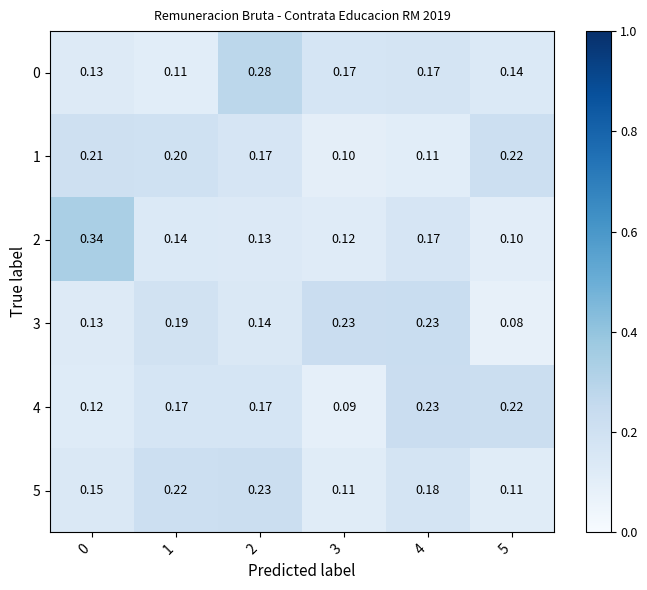

Is the value of 1 at 4 greater than the value of 5 at 4?

No